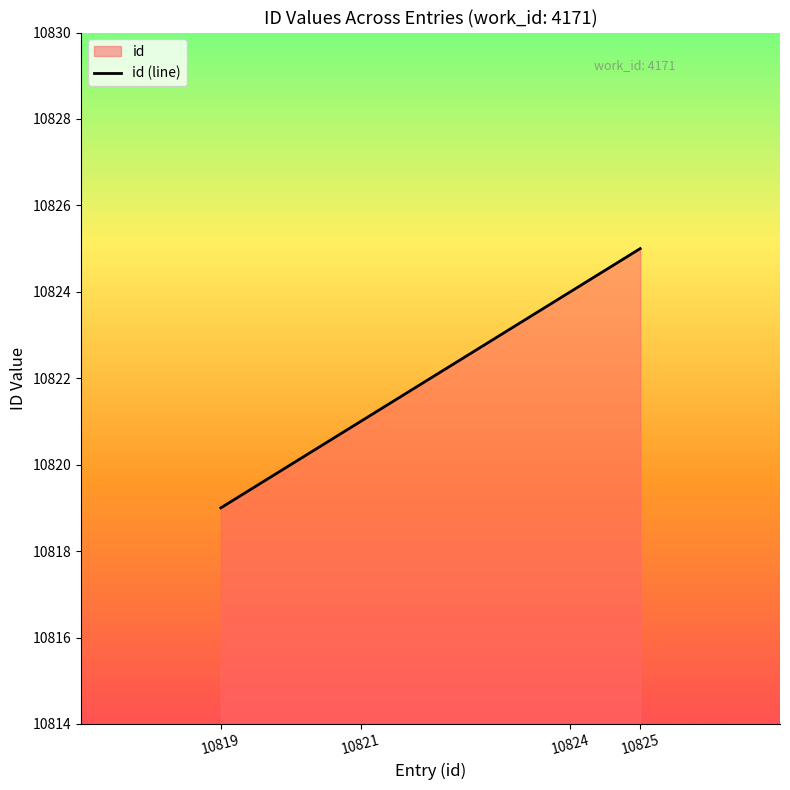

List the labels in order of value, largest first.

10825, 10824, 10821, 10819